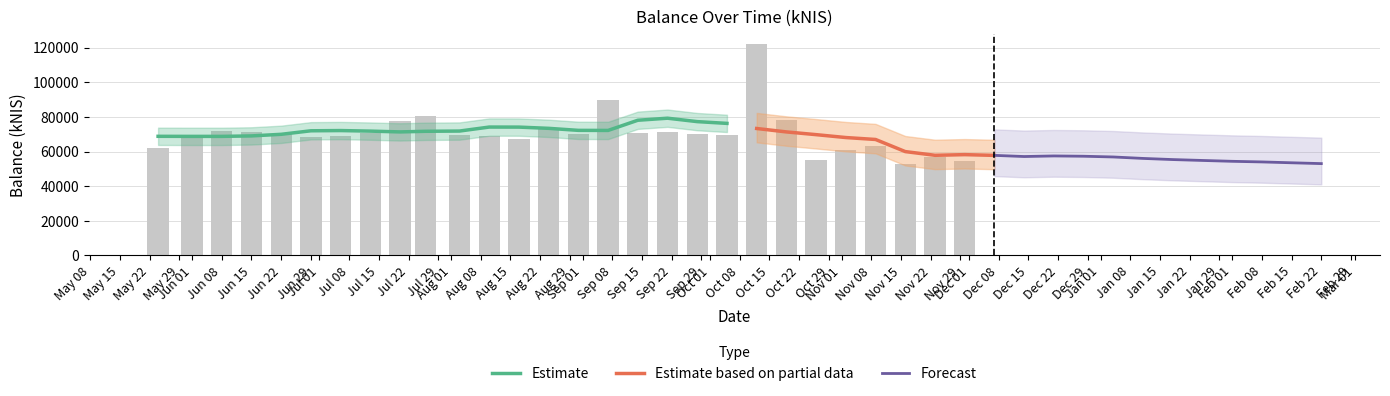

At which label does the data first exceed 68551?

2023-06-01